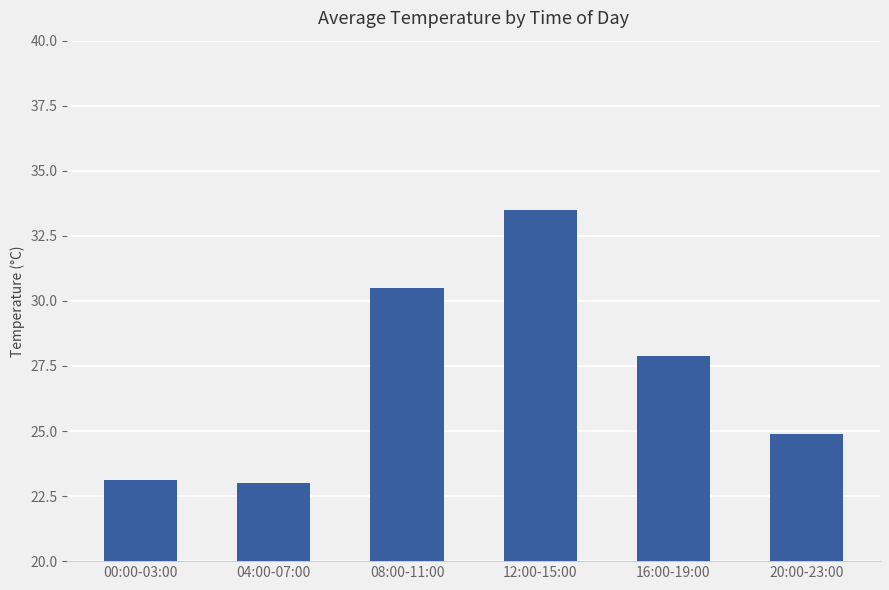

Approximately how many times larger is the value at 12:00-15:00 compared to 16:00-19:00?

1.2